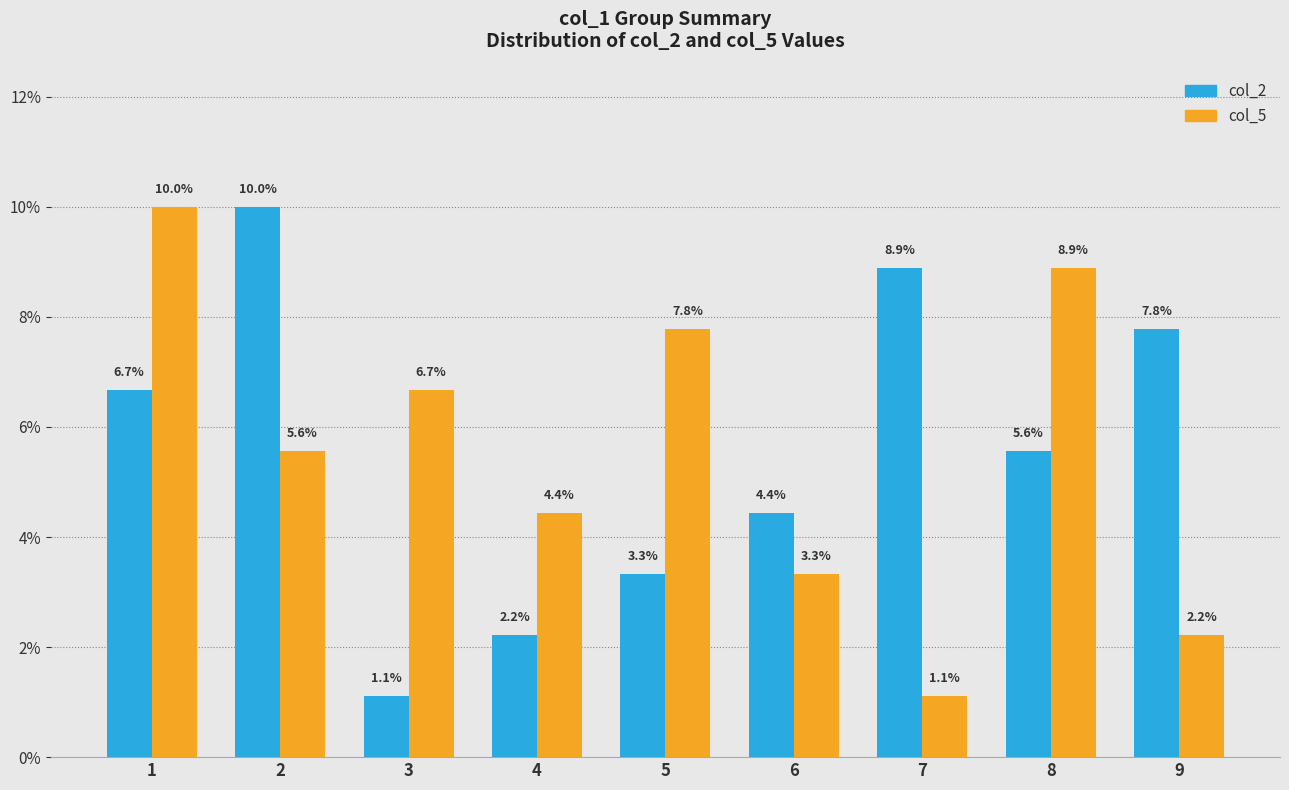

Rank the series by their maximum value, from lowest to highest.

col_2, col_5